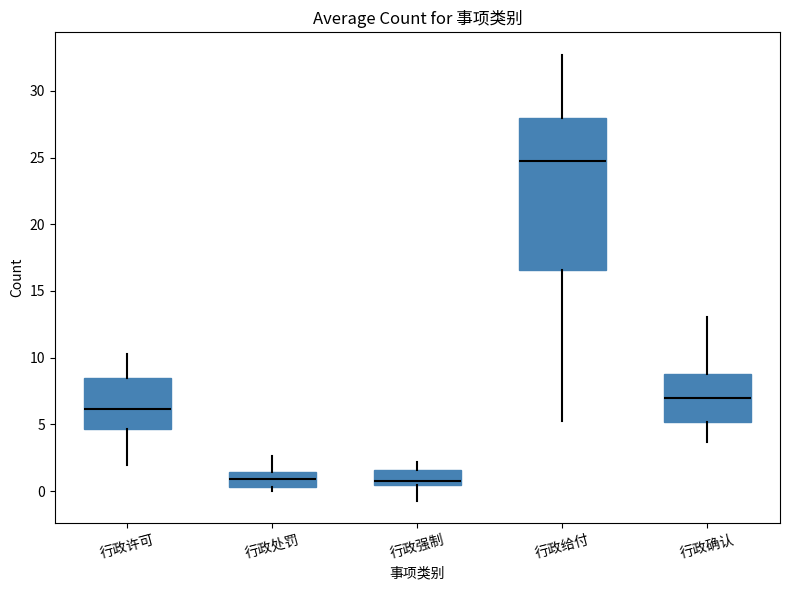

Which box's median line is the highest?

行政给付